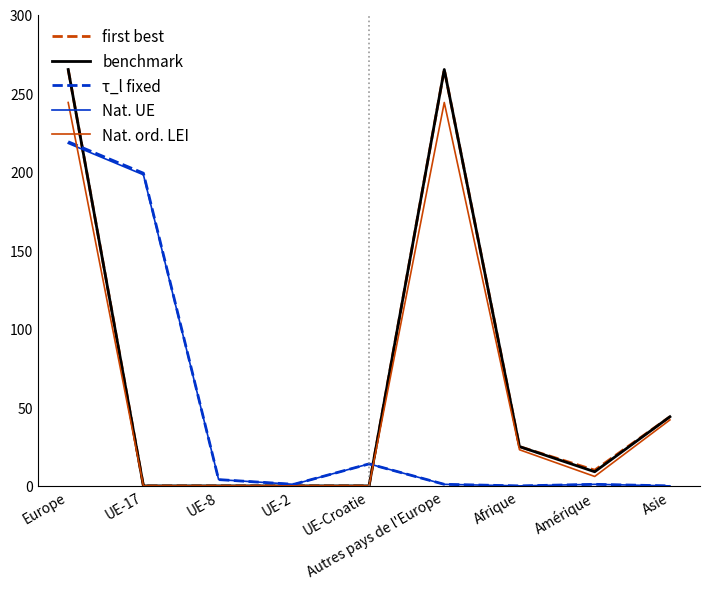

True or false: benchmark has more than 2 interior local peaks.

False